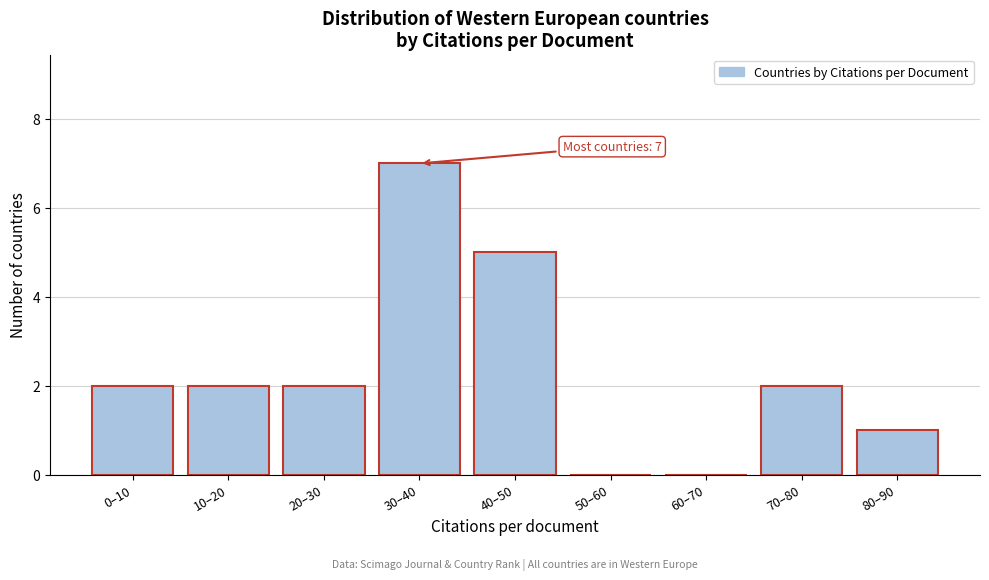

Reading left to right, transcribe all the data shown in this chart.

0–10=2	10–20=2	20–30=2	30–40=7	40–50=5	50–60=0	60–70=0	70–80=2	80–90=1